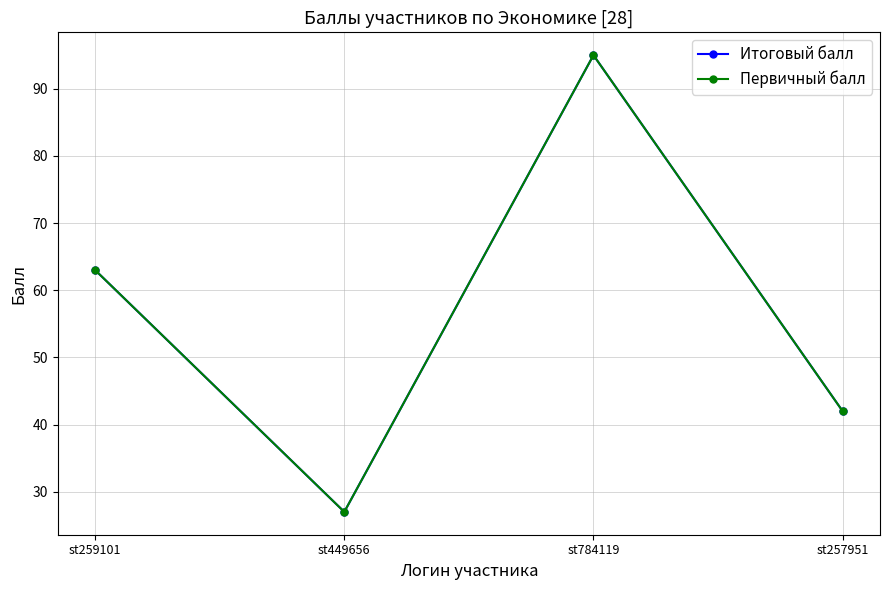

Does the chart have visible grid lines?

Yes